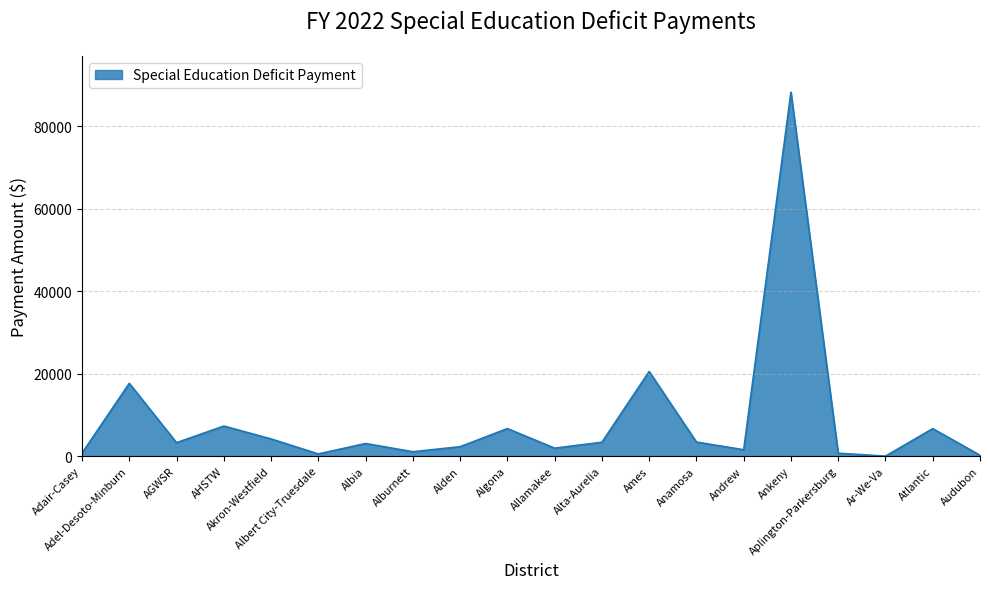

What is the greatest value displayed?

88199